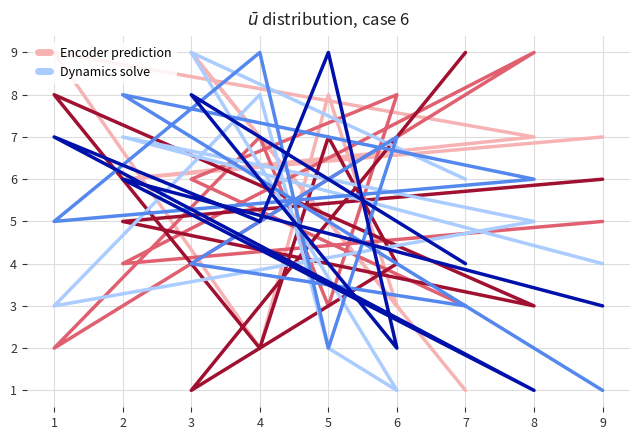

At which category is the sum across all series the highest?

3